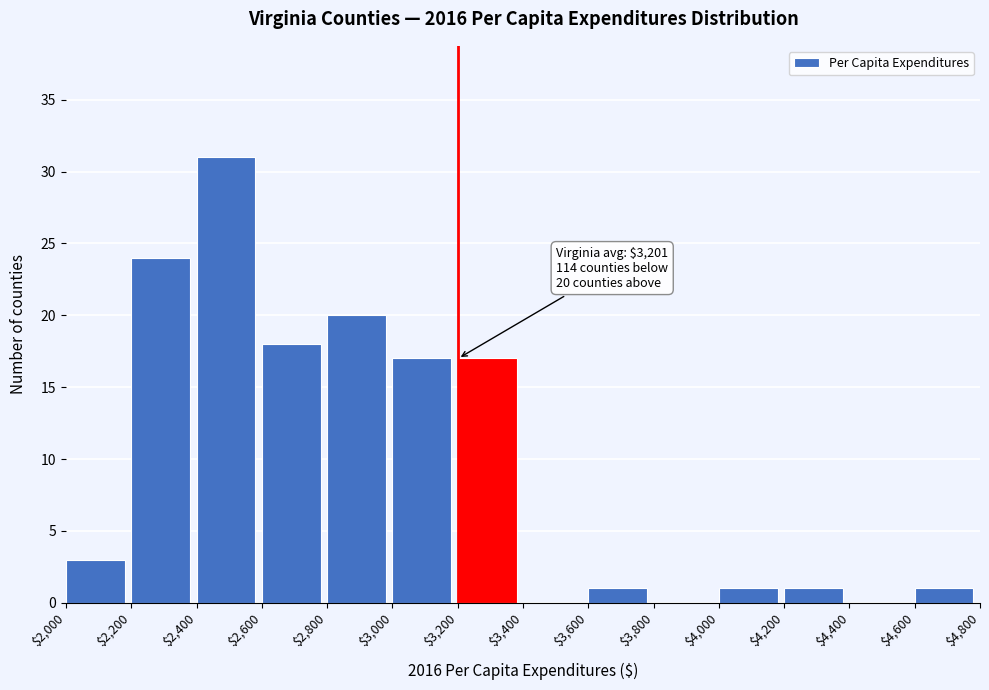

Over which range of the x-axis is the bar tallest?

$2,400 to $2,600